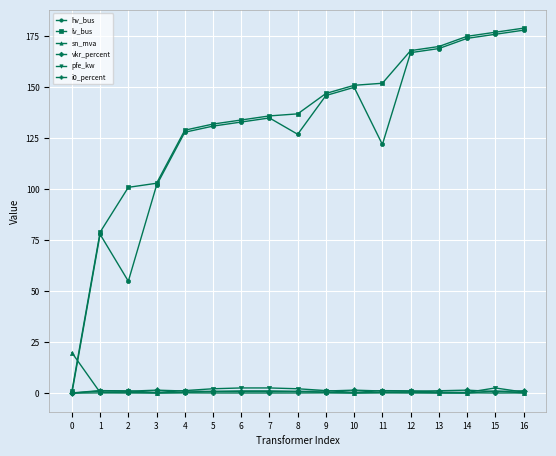

True or false: i0_percent has more than 1 points higher than both neighbors.

True